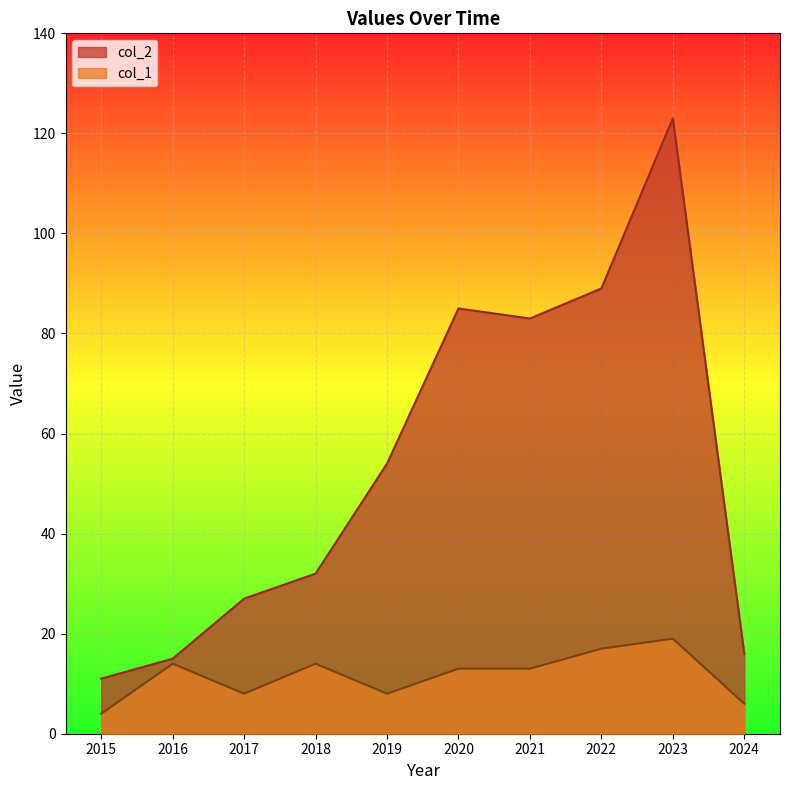

List the series in order of their overall mean, highest first.

col_2, col_1